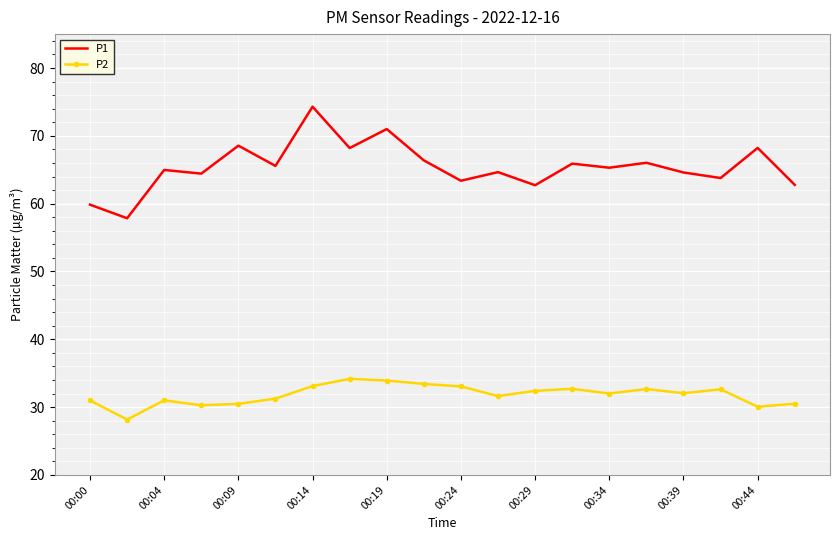

What is the highest value of the P2 series?

34.2